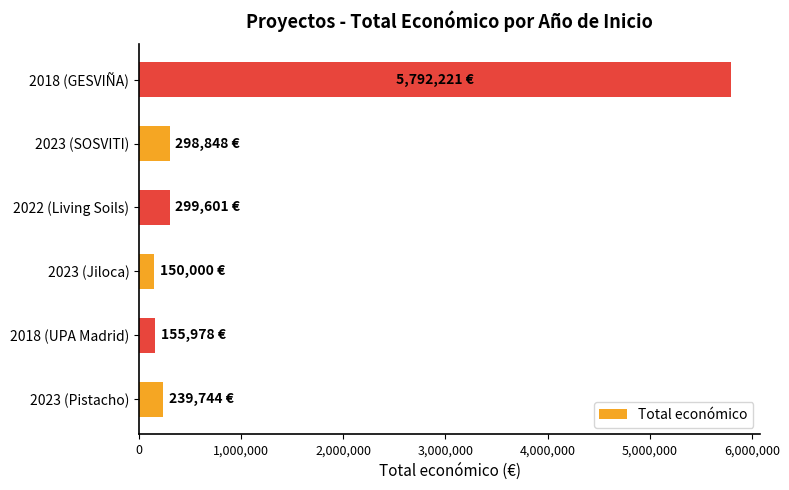

What is the minimum value shown in the chart?

150000